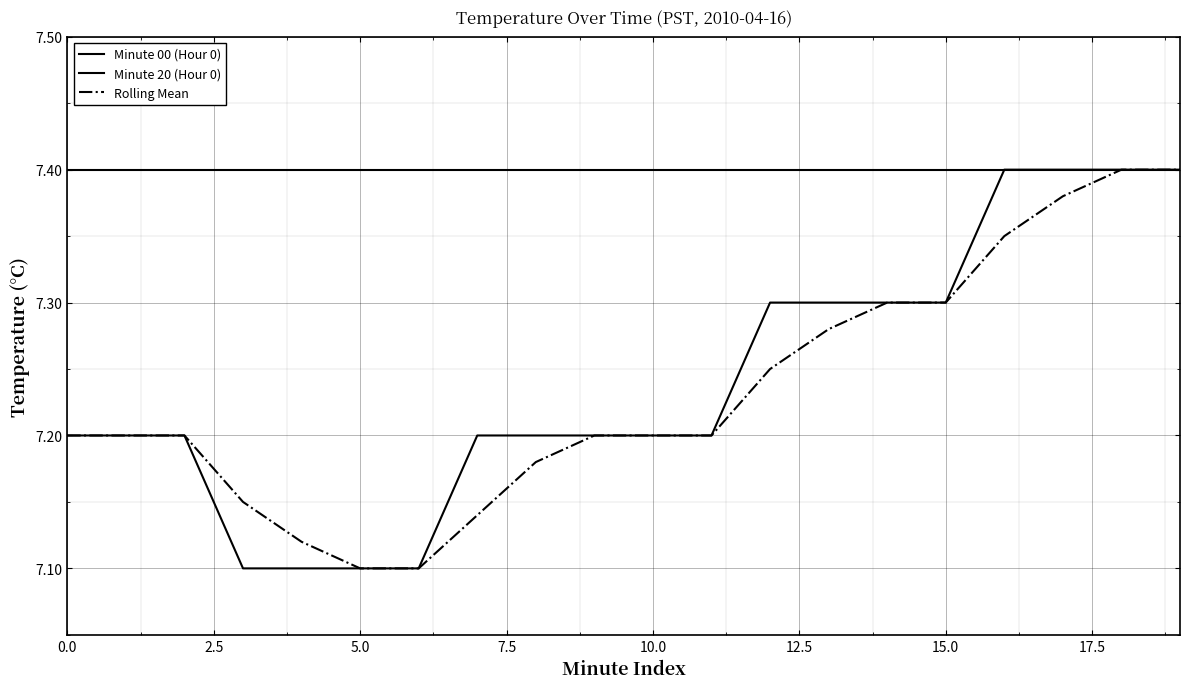

Does the chart display data point markers on the line(s)?

No